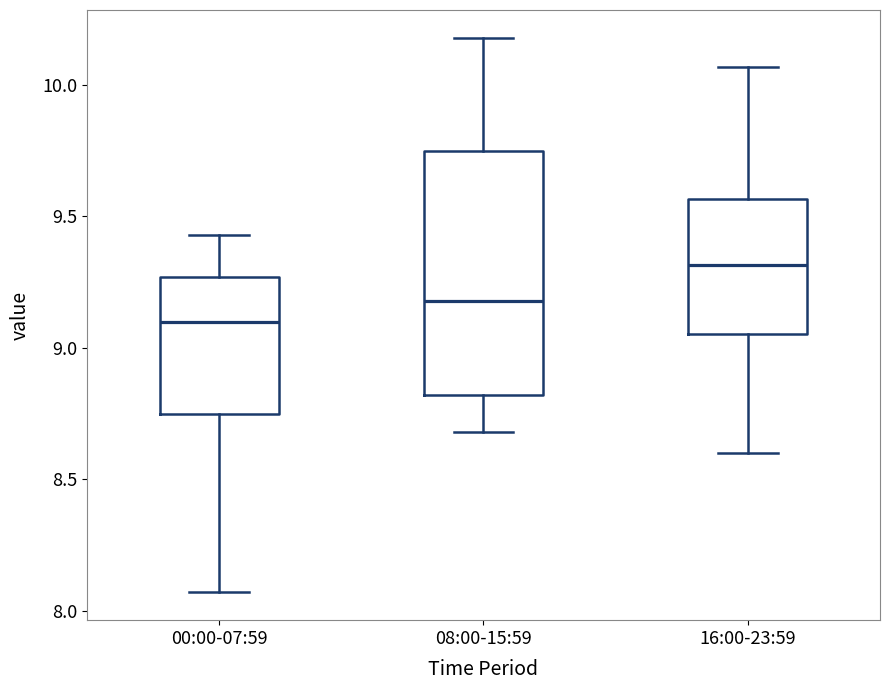

Which box is the tallest, from its lower edge to its upper edge?

08:00-15:59